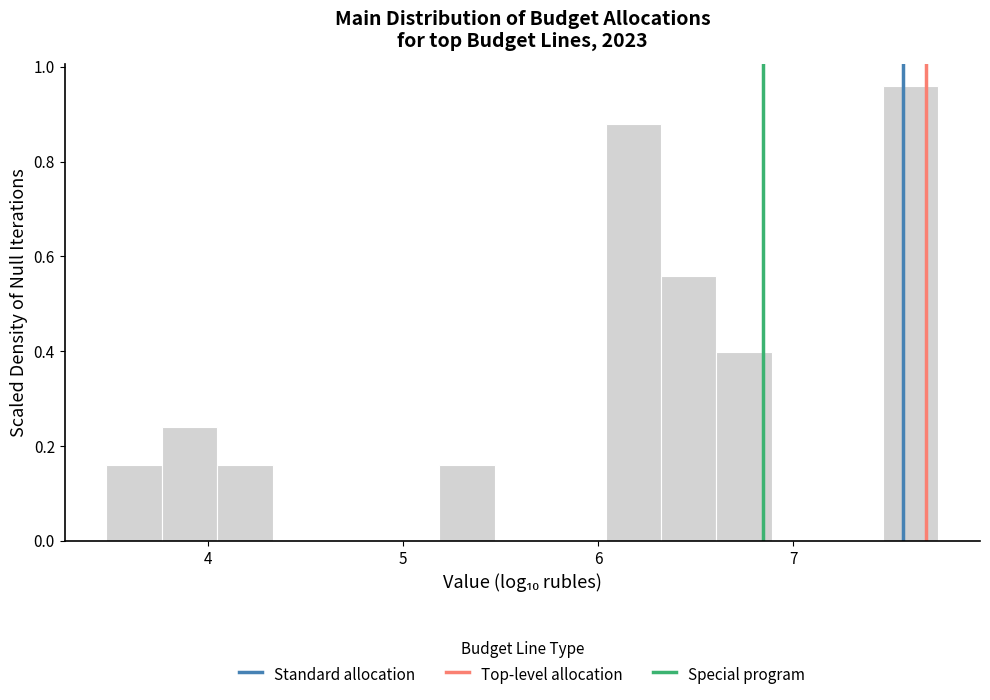

Around what value on the x-axis is the tallest bar? Give the approximate position of its centre, as read against the axis.

7.6